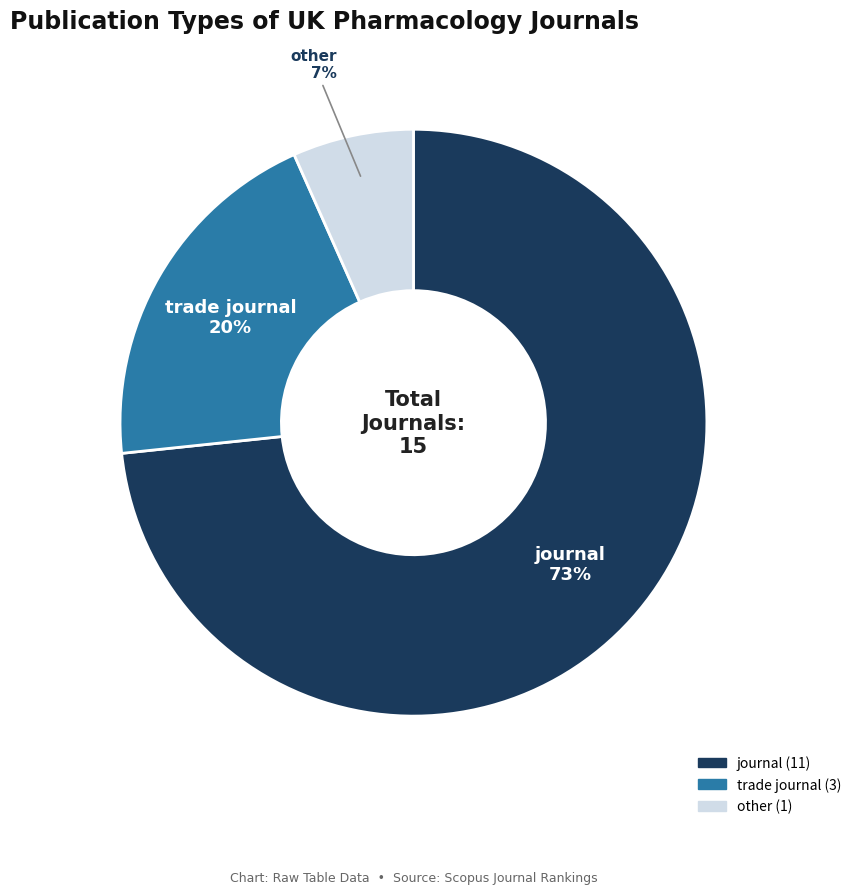

To the nearest percent, what is the difference between the trade journal and other slice percentages?

13%